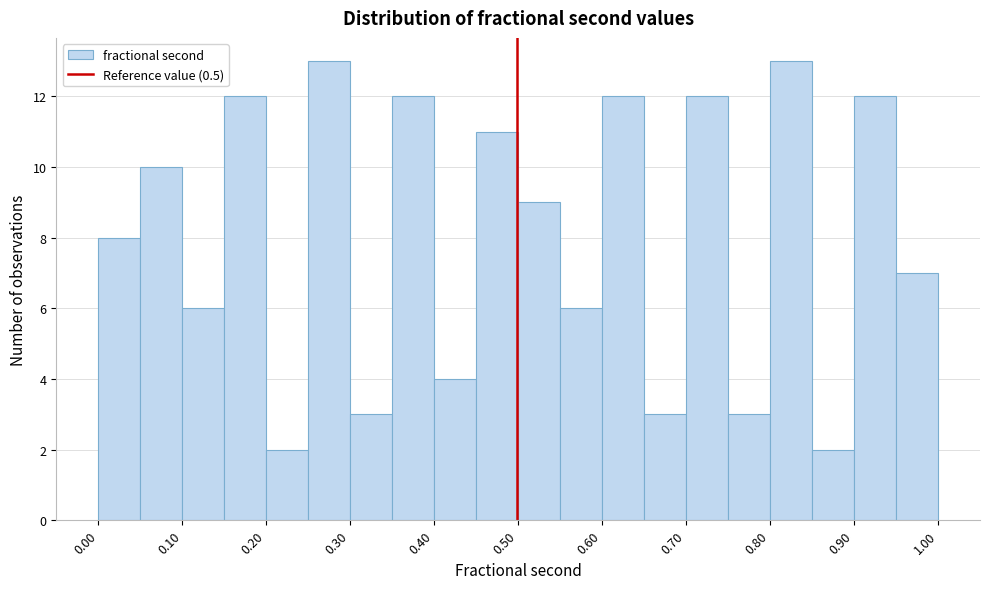

Reading left to right, transcribe this chart: for each bar, give the range it covers on the x-axis and its height. Neither the bar edges nor the heights are printed on the chart, so give them approximately, as read against the axes.

0.00 to 0.05: 8
0.05 to 0.10: 10
0.10 to 0.15: 6
0.15 to 0.20: 12
0.20 to 0.25: 2
0.25 to 0.30: 13
0.30 to 0.35: 3
0.35 to 0.40: 12
0.40 to 0.45: 4
0.45 to 0.50: 11
0.50 to 0.55: 9
0.55 to 0.60: 6
0.60 to 0.65: 12
0.65 to 0.70: 3
0.70 to 0.75: 12
0.75 to 0.80: 3
0.80 to 0.85: 13
0.85 to 0.90: 2
0.90 to 0.95: 12
0.95 to 1.00: 7